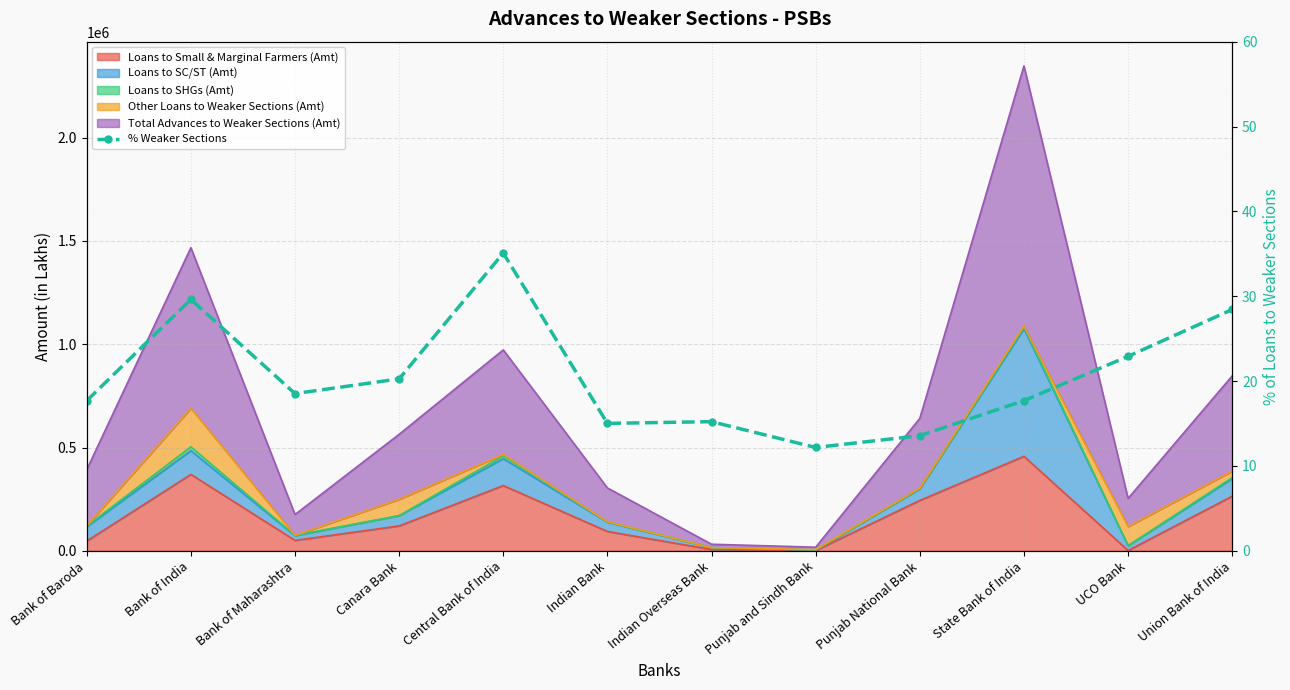

Reading left to right, what are all the values shown in this chart?

17.7	29.6	18.5	20.3	35.1	15.0	15.2	12.2	13.6	17.7	22.9	28.4